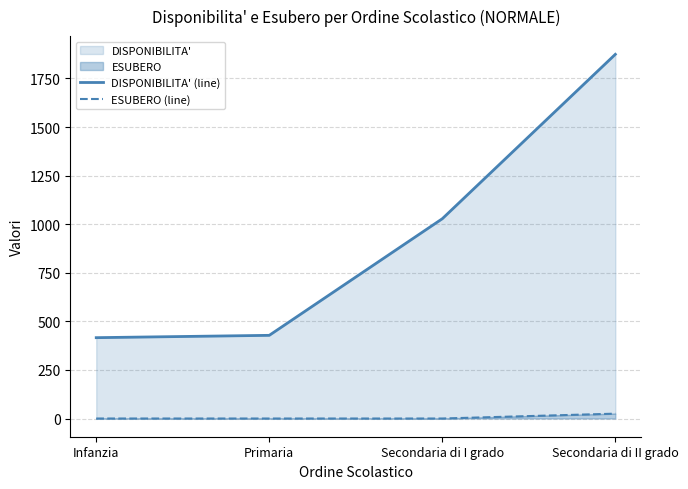

Count the ESUBERO (line) values in the range 0 to 25.

4